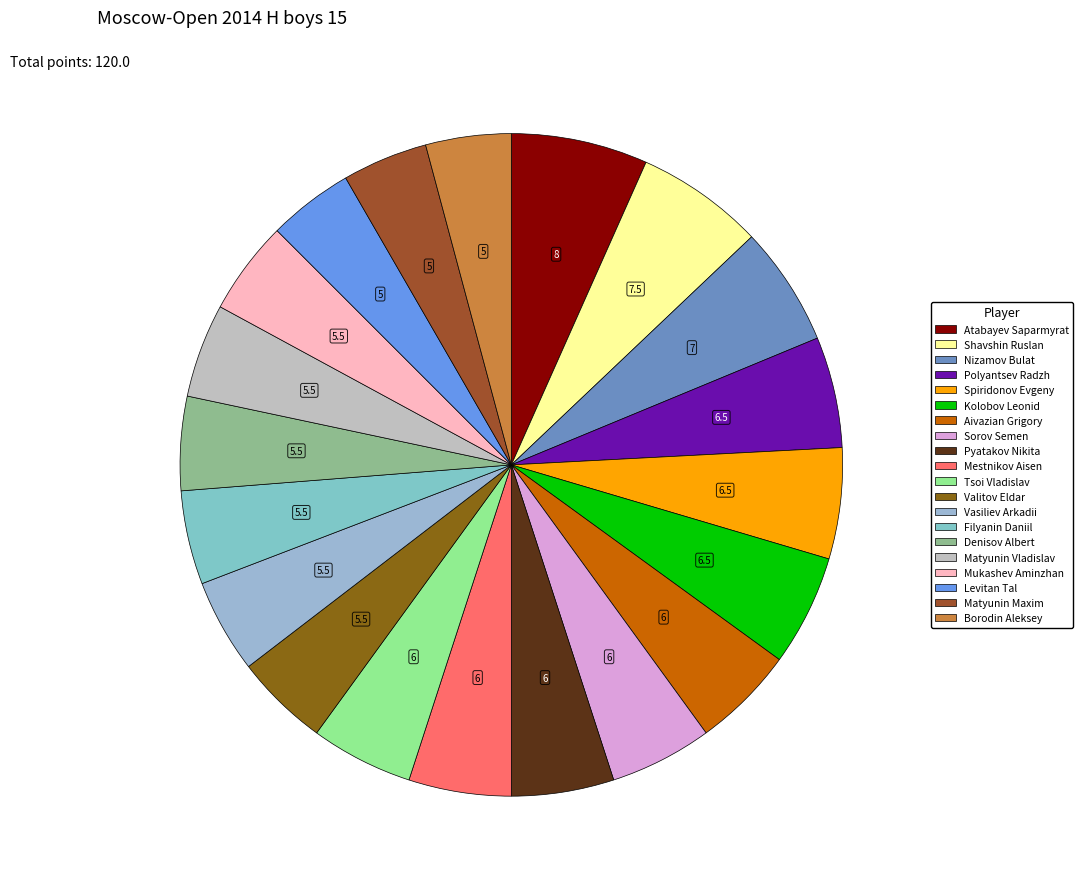

Is Denisov Albert the majority of the pie?

No